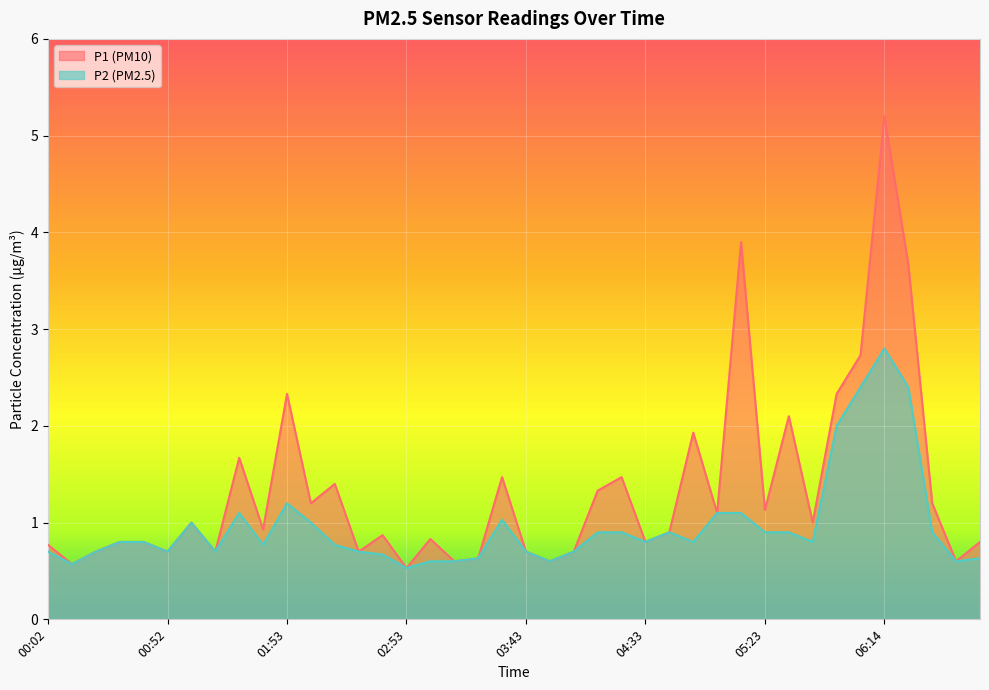

What is the minimum value shown in the chart?

0.5